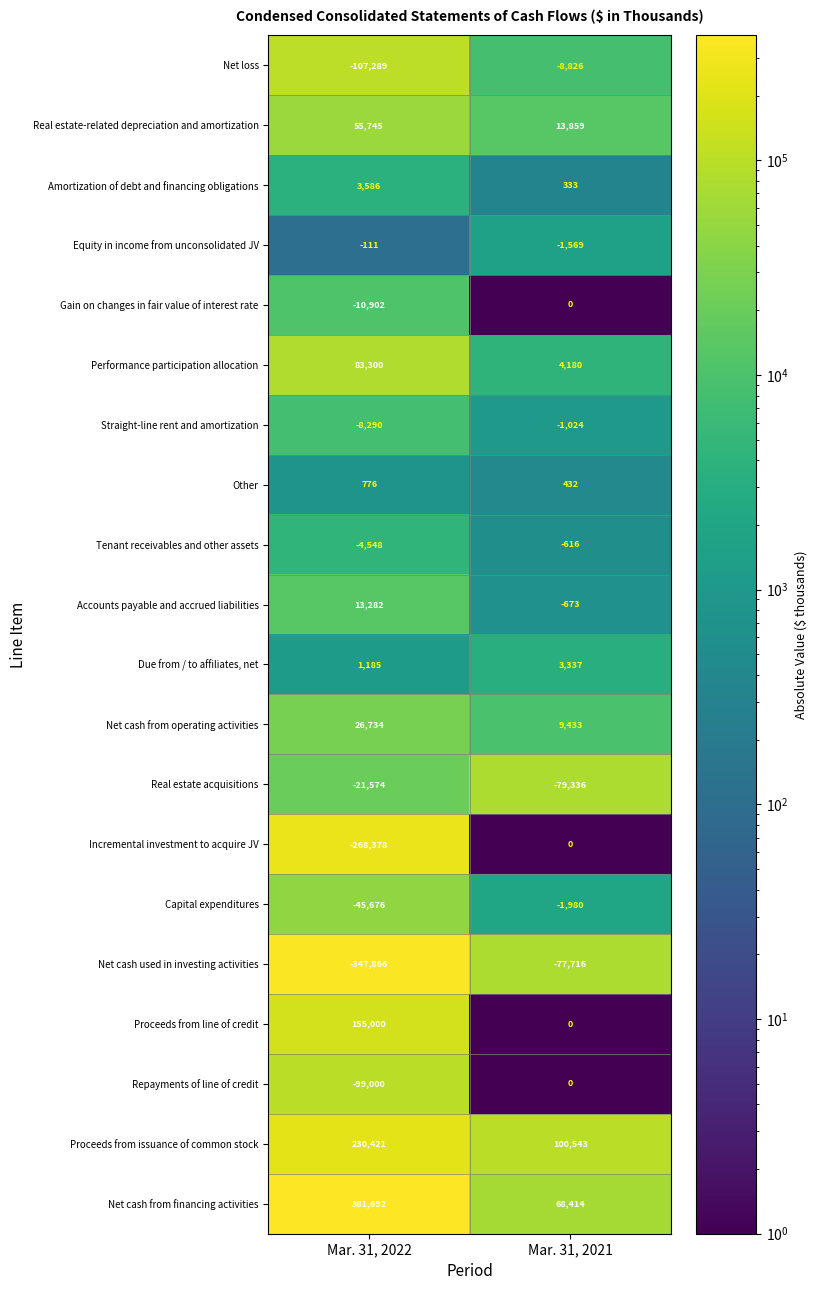

What is the maximum value for Straight-line rent and amortization?

-1024